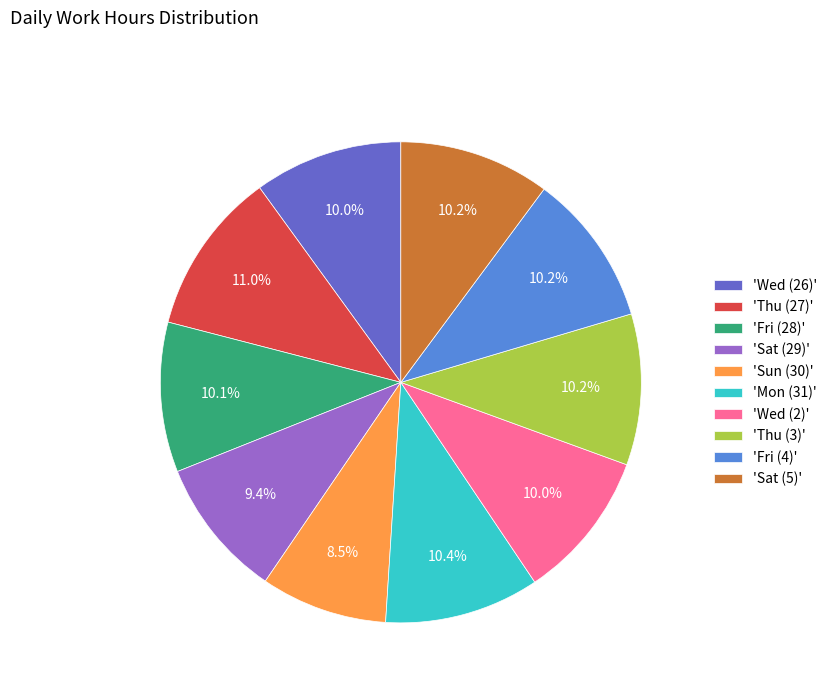

What portion of the pie excludes 'Thu (3)'?

89.8%